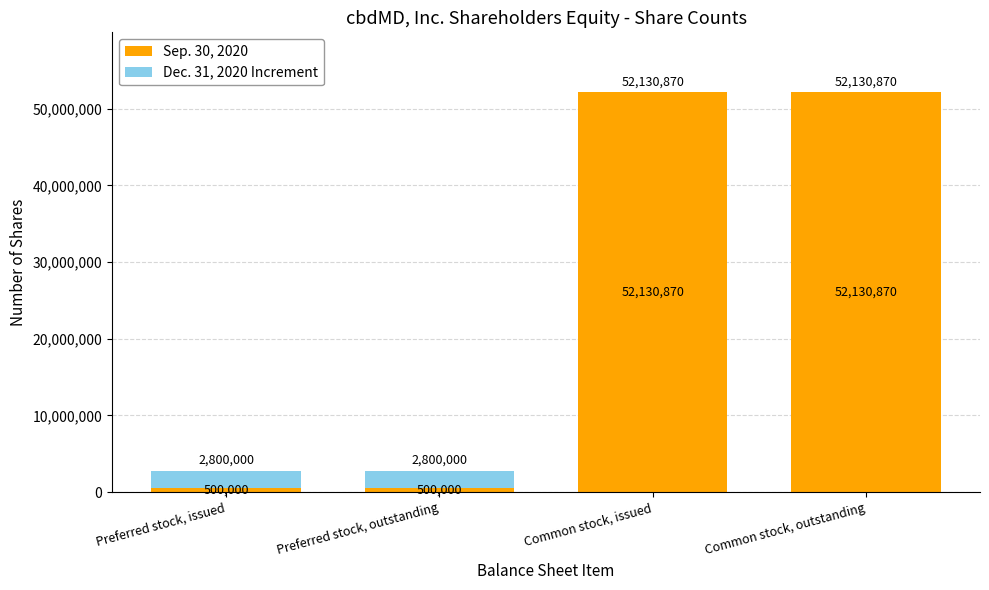

What is the maximum value for Sep. 30, 2020?

52130870